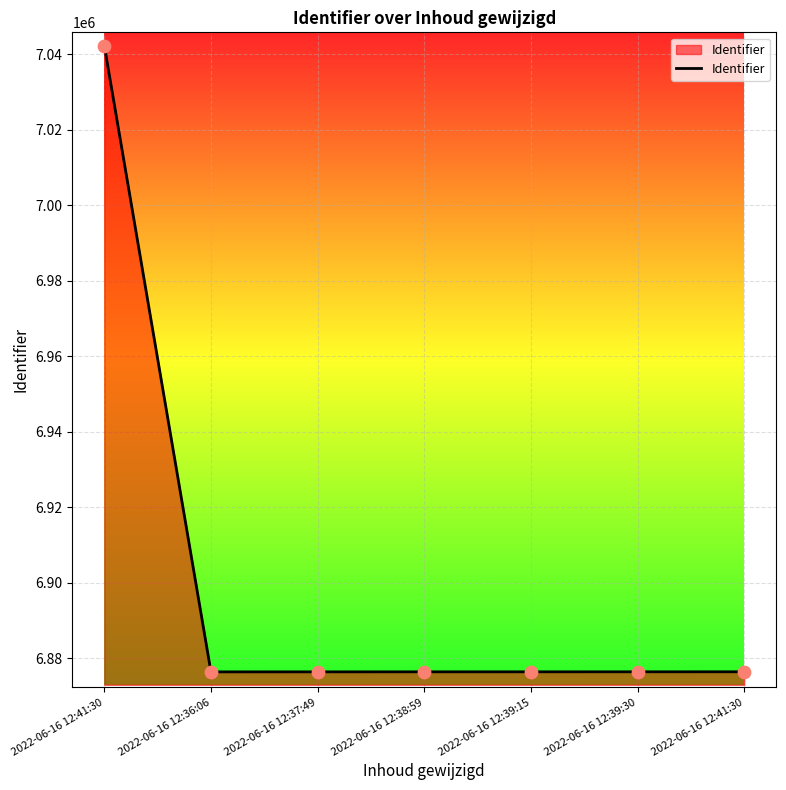

What is the change in value from 2022-06-16 12:41:30 to 2022-06-16 12:37:49?

-165947